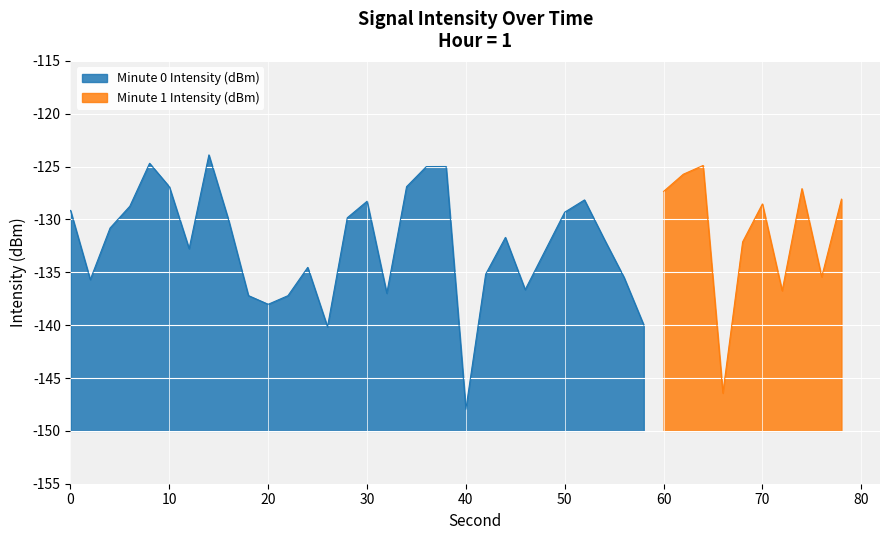

What is the change in value from 26 to 36?

+15.2